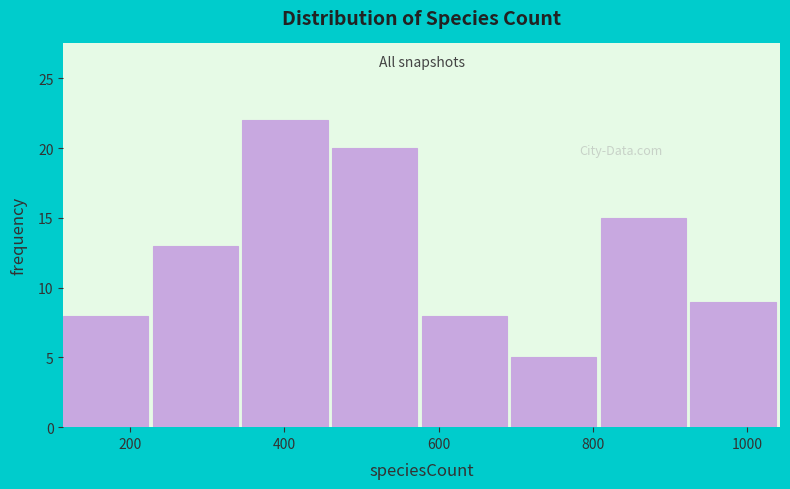

Reading left to right, list every bar in this chart as the range it spans on the x-axis followed by its height. Neither the bar edges nor the heights are printed on the chart, so give them approximately, as read against the axes.

120 to 220: 8
220 to 340: 13
340 to 460: 22
460 to 580: 20
580 to 700: 8
700 to 820: 5
820 to 920: 15
920 to 1040: 9